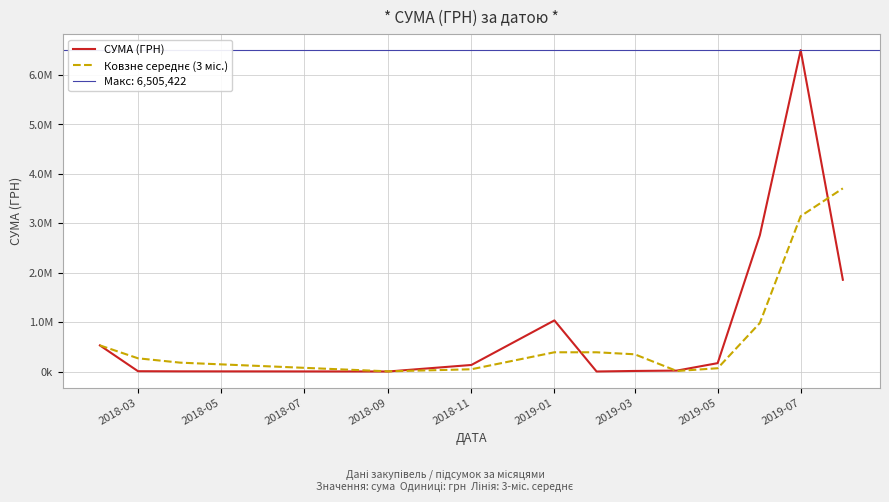

How many intersections are there between СУМА (ГРН) and Ковзне середнє (3 міс.)?

4